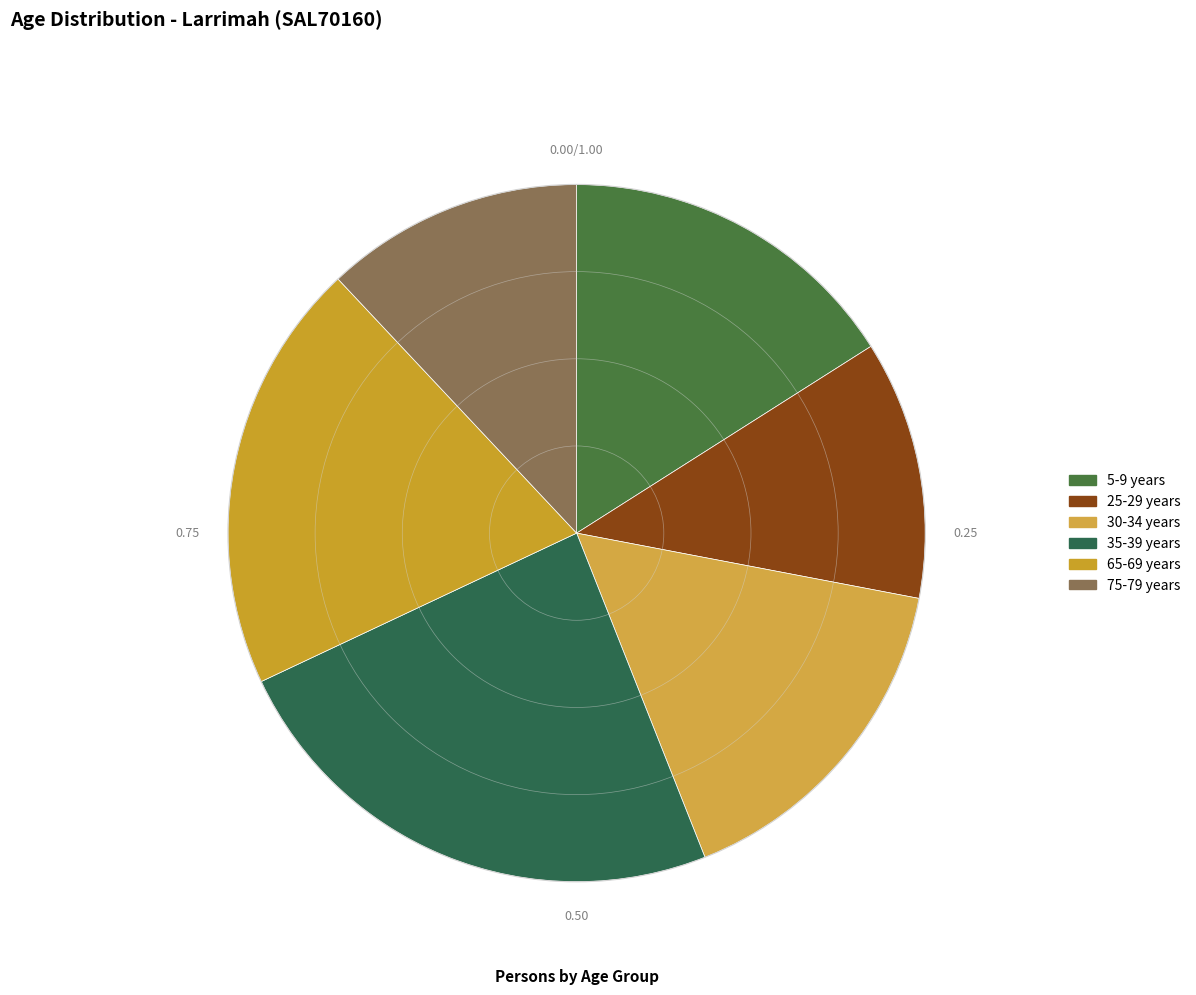

The 65-69 years slice represents 26% of the pie. True or false?

False